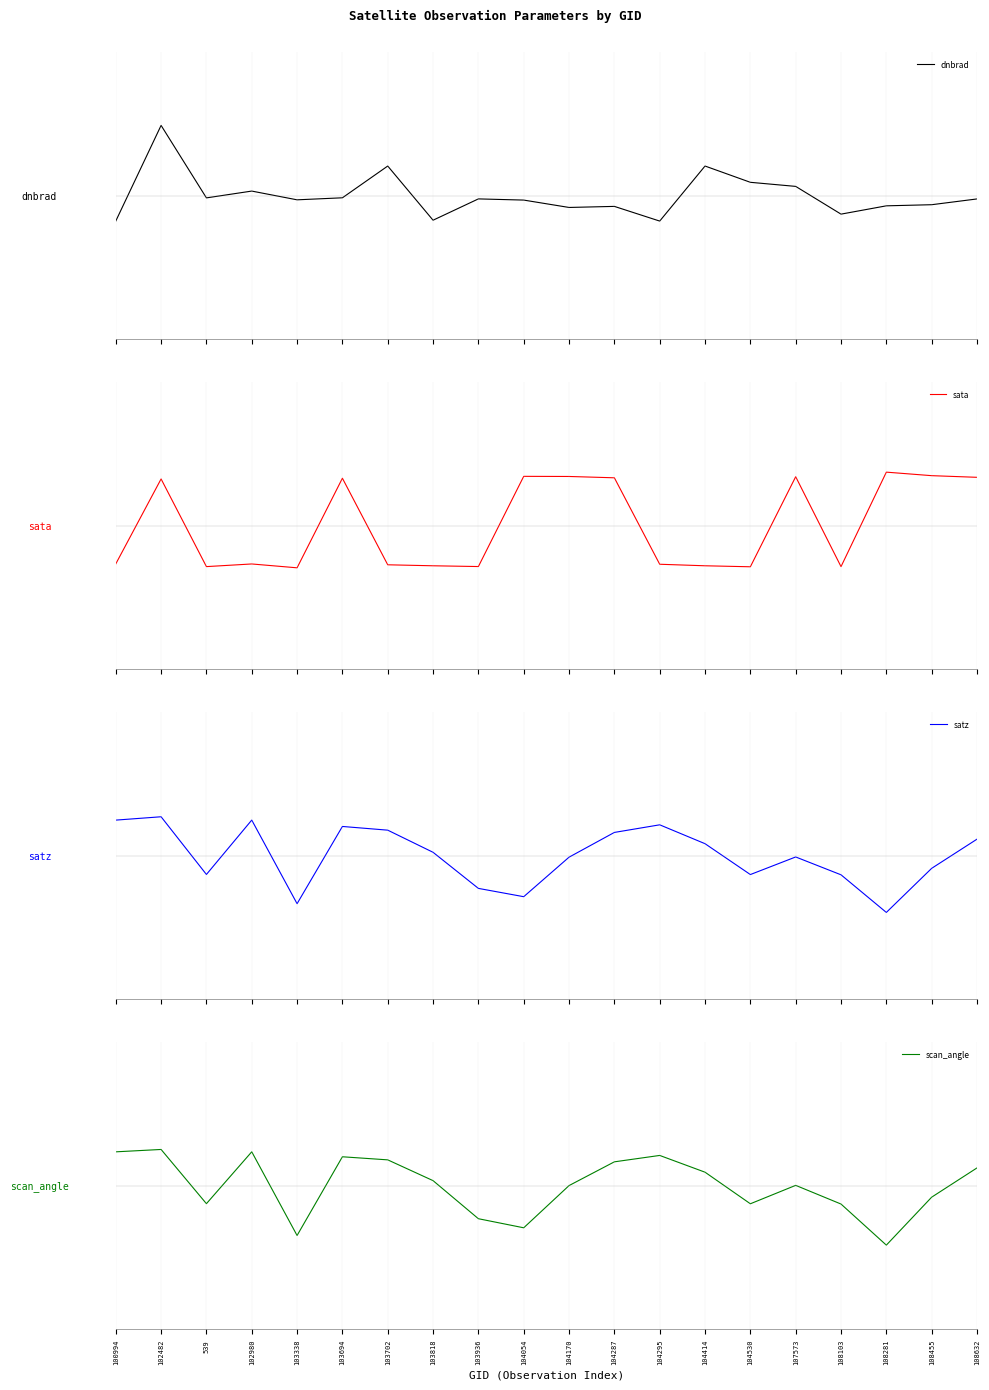

How many values in sata are below zero?

11